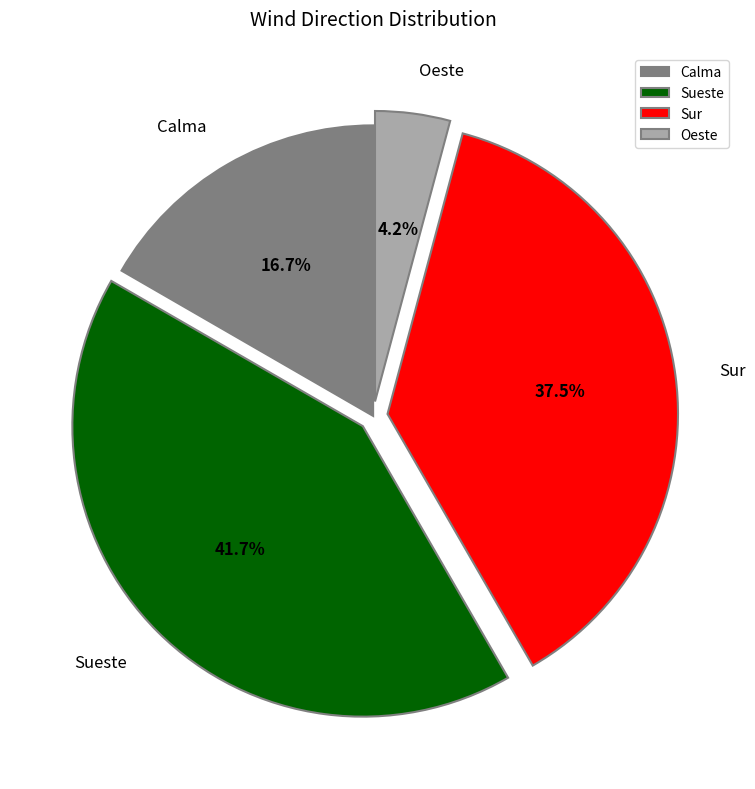

True or false: Calma accounts for 17% of the total.

True